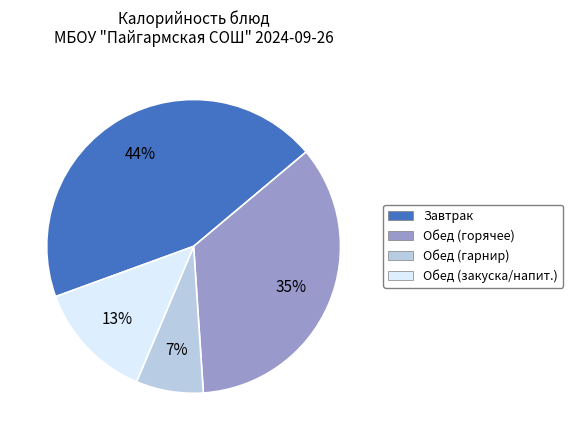

To the nearest percent, what is the average slice percentage?

25%